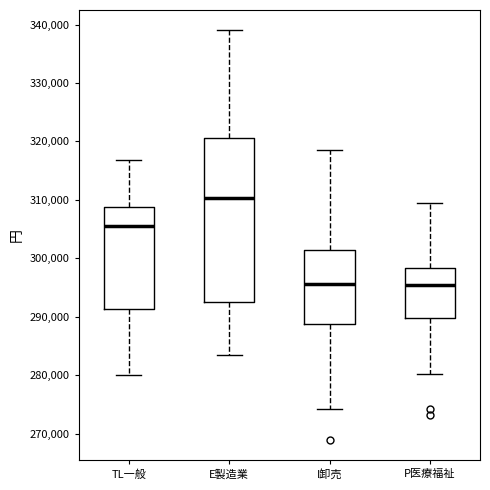

Reading left to right, transcribe this box plot: for each box, give where its median line is, the range the box spans, and where its two whiskers end, as read against the y-axis. The values are not printed on the chart, so give them approximately, as read against the axis.

TL一般: median 306000, box 291000 to 309000, whiskers 280000 to 317000
E製造業: median 310000, box 293000 to 321000, whiskers 284000 to 339000
I卸売: median 296000, box 289000 to 301000, whiskers 274000 to 318000
P医療福祉: median 296000, box 290000 to 298000, whiskers 280000 to 309000